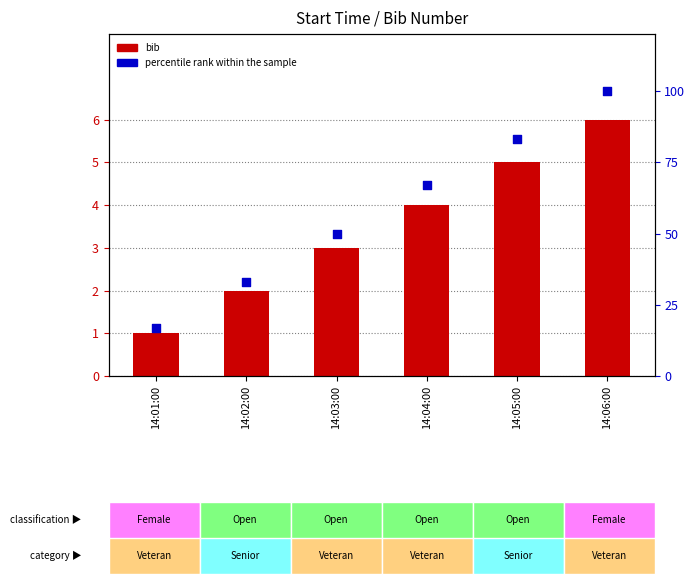

What are all the series names shown in the legend?

bib, percentile rank within the sample